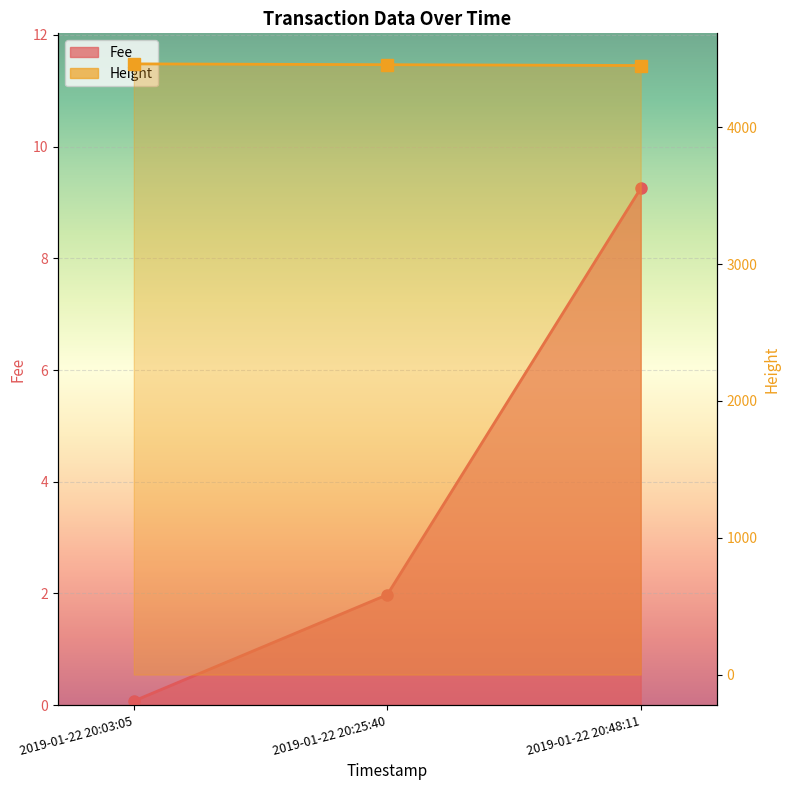

How many values in the Height series are below 4457?

1